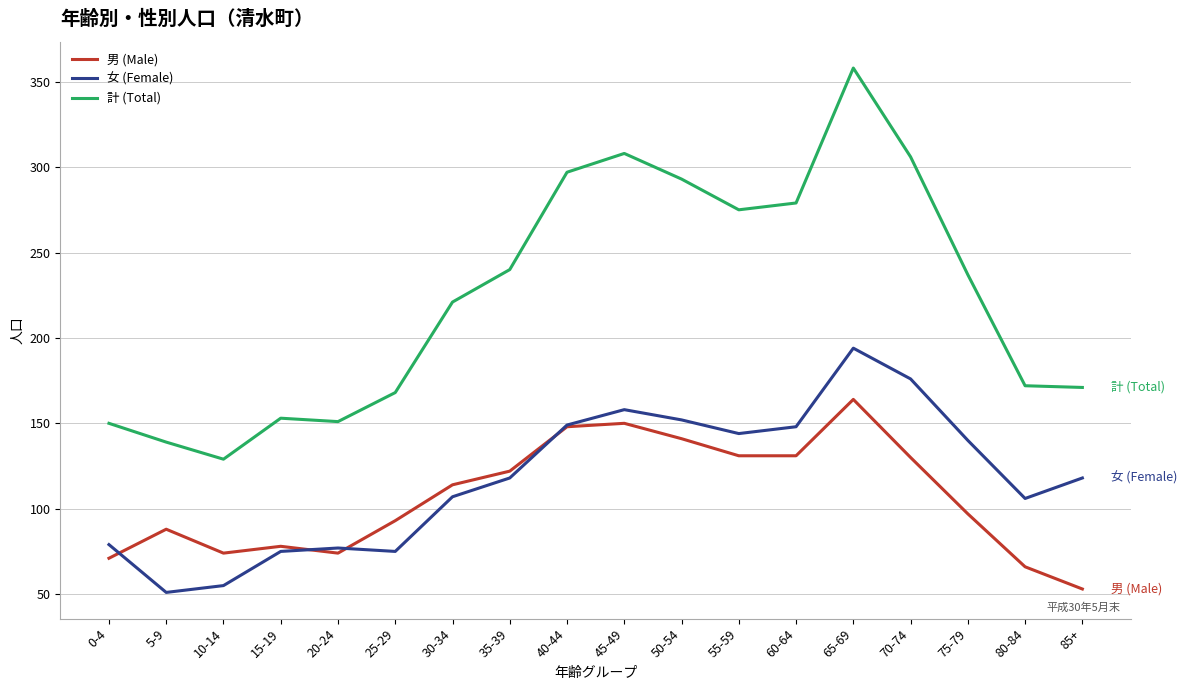

What is the spread (max minus min) of values at 50-54?

152